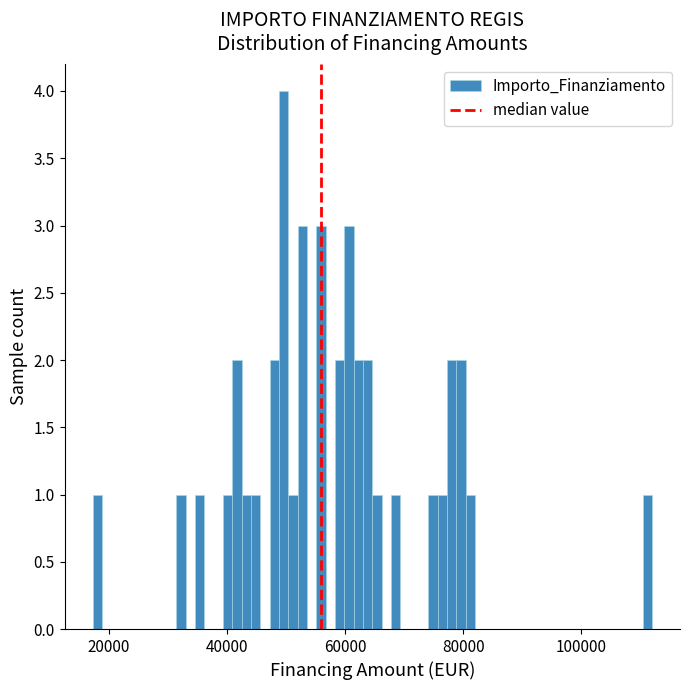

Around what value on the x-axis is the tallest bar? Give the approximate position of its centre, as read against the axis.

50000